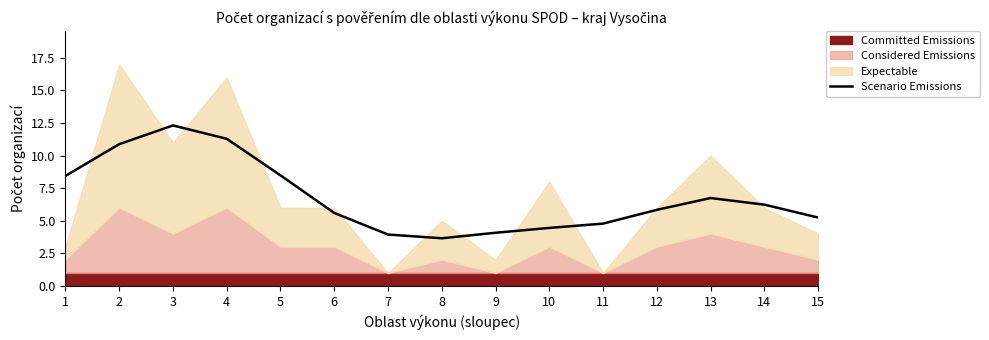

Rank the categories by value from highest to lowest.

3, 4, 2, 5, 1, 13, 14, 12, 6, 15, 11, 10, 9, 7, 8